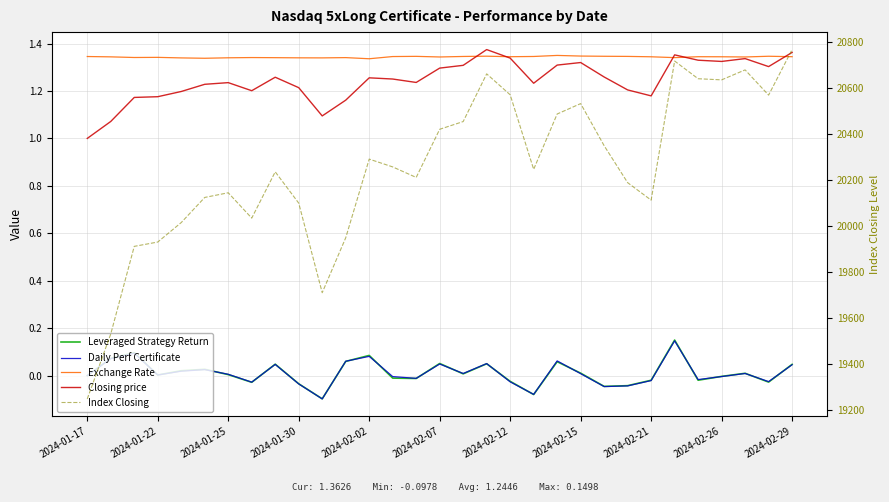

Count the number of categories in the chart.

31